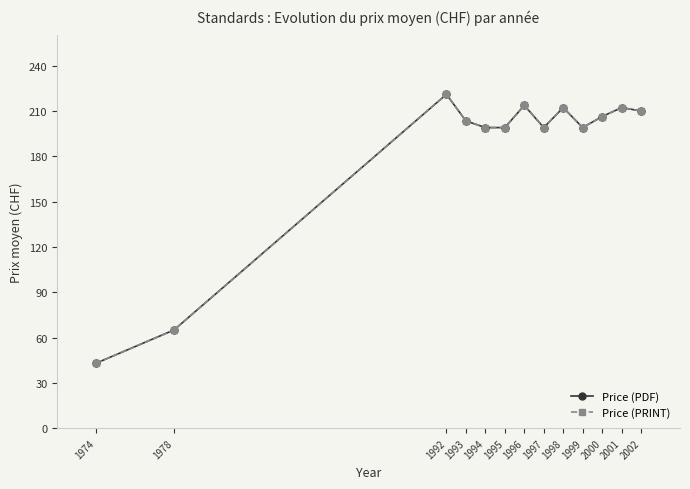

What is the difference between the maximum and second lowest values in the Price (PDF) series?

156.0